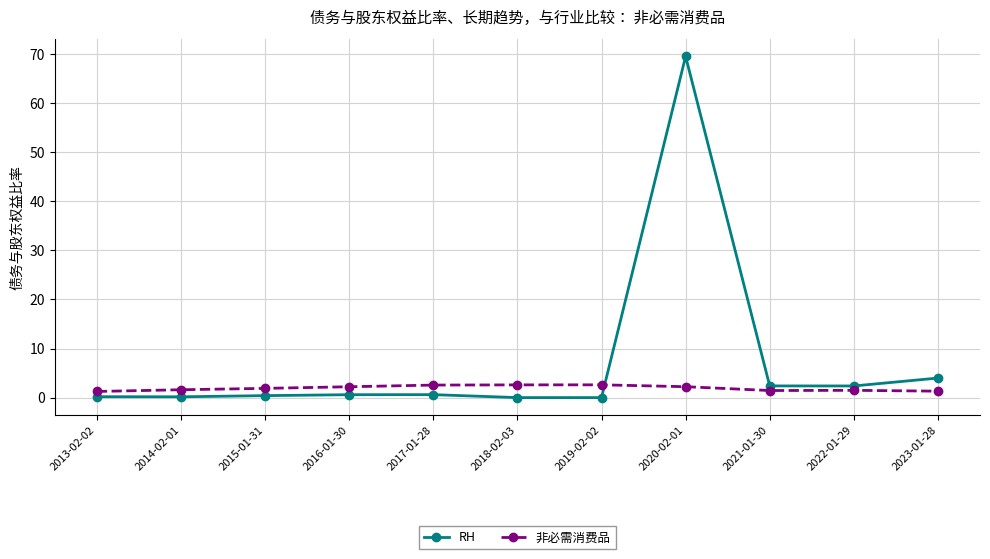

What is the highest value of the 非必需消费品 series?

2.6